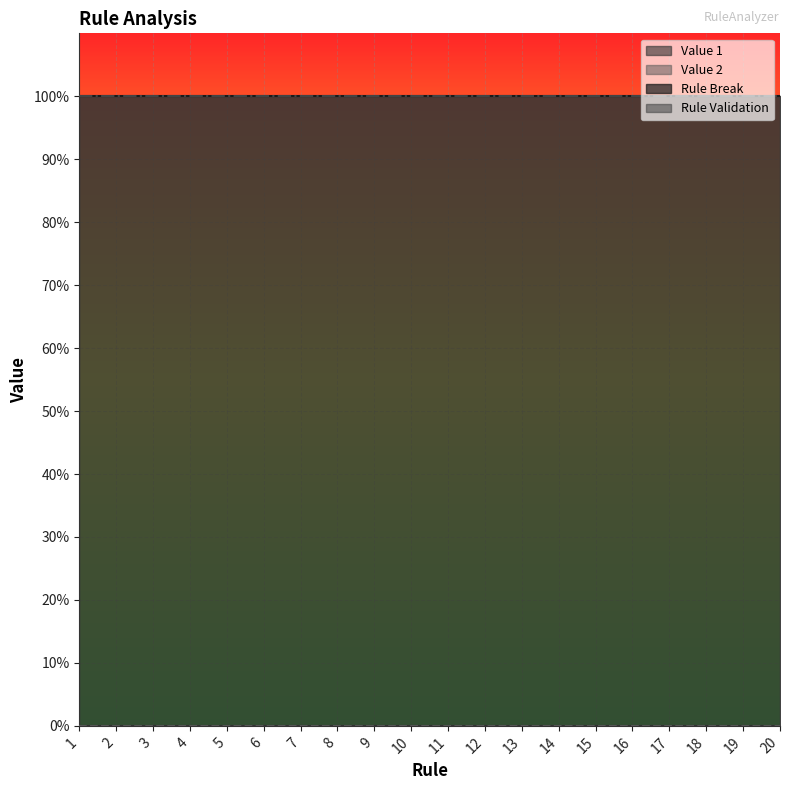

Reading left to right, what are all the values shown in this chart?

Value 1: 0	0	0	0	0	0	0	0	0	0	0	0	0	0	0	0	0	0	0	0
Value 2: 0	0	0	0	0	0	0	0	0	0	0	0	0	0	0	0	0	0	0	0
Rule Break: 1	1	1	1	1	1	1	1	1	1	1	1	1	1	1	1	1	1	1	1
Rule Validation: 1	1	1	1	1	1	1	1	1	1	1	1	1	1	1	1	1	1	1	1